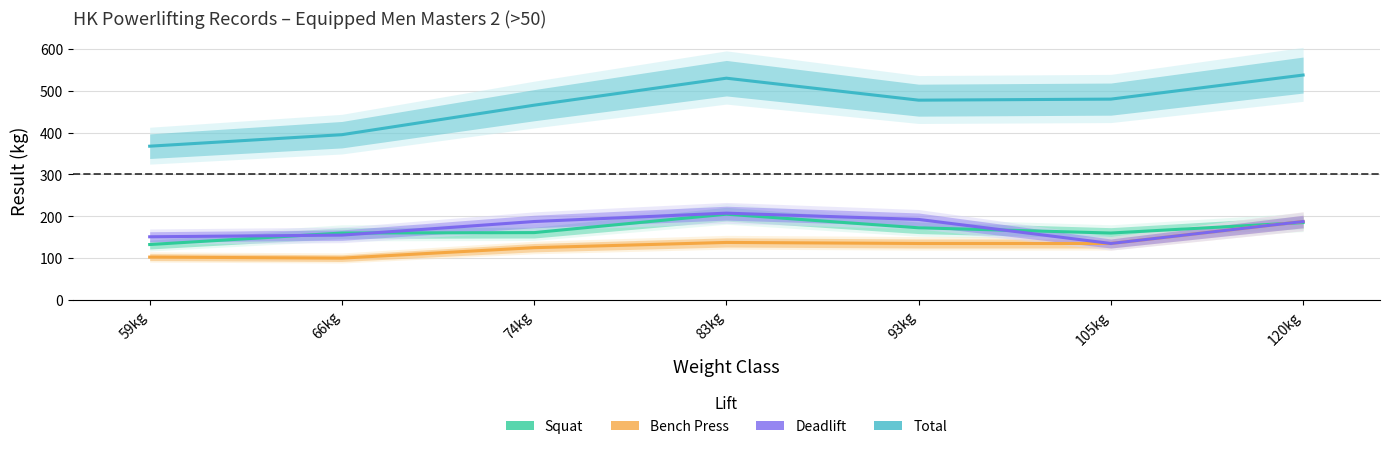

Count the number of data series in this chart.

4